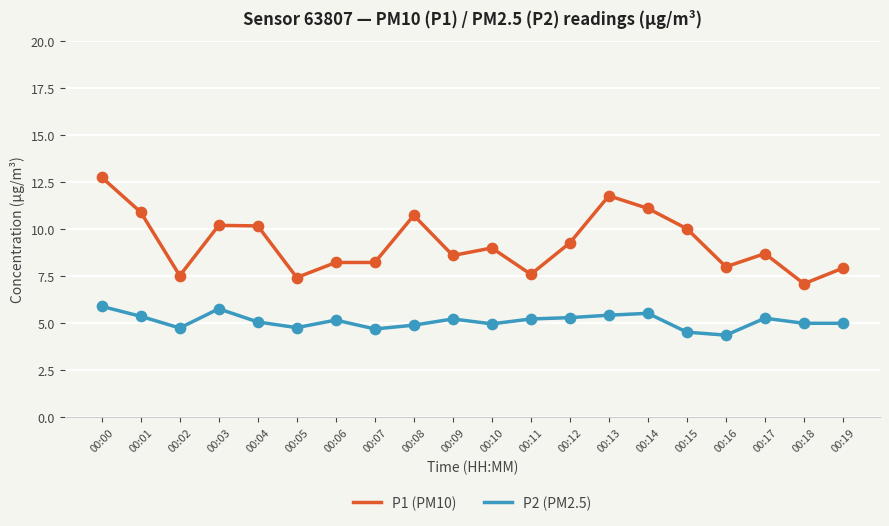

At which category is the sum across all series the highest?

00:00